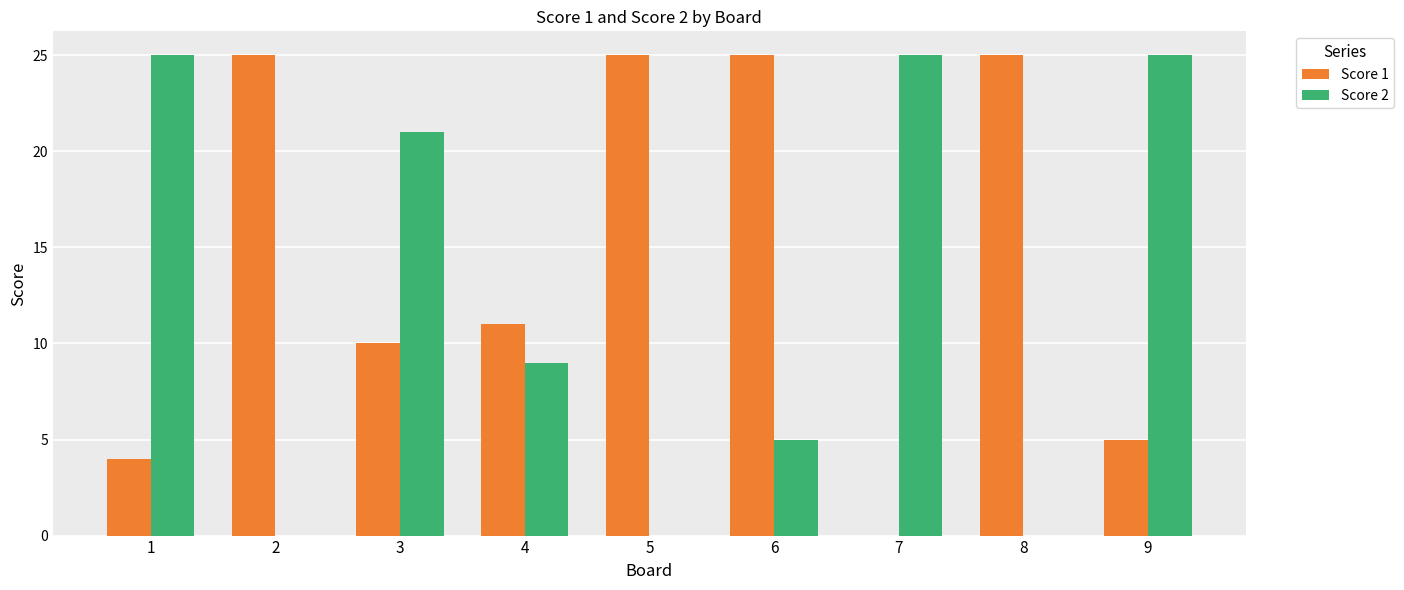

Reading right to left, what are all the values shown in this chart?

Score 1: 9=5	8=25	7=0	6=25	5=25	4=11	3=10	2=25	1=4
Score 2: 9=25	8=0	7=25	6=5	5=0	4=9	3=21	2=0	1=25